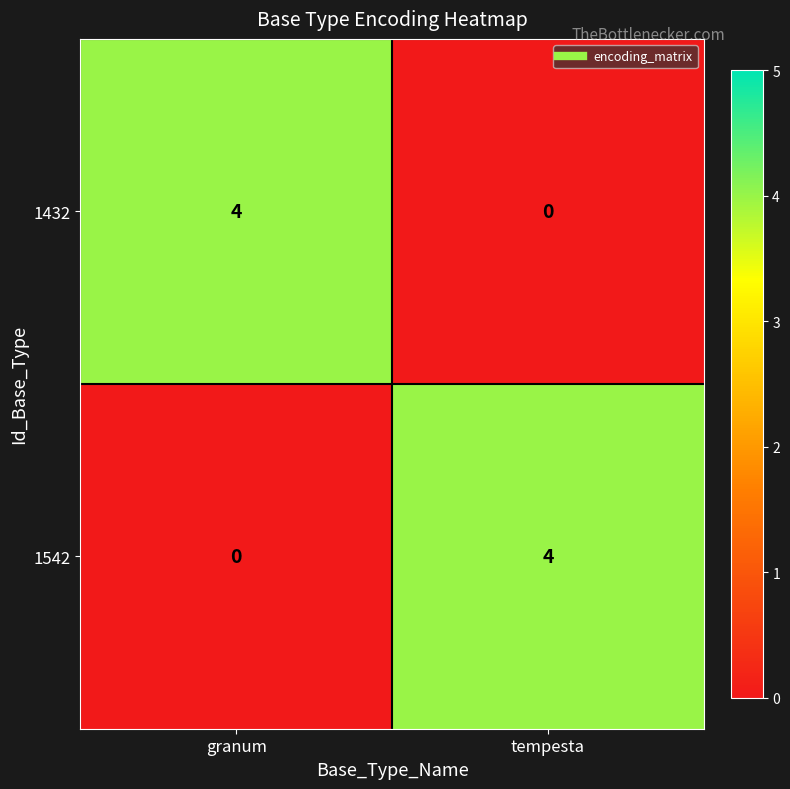

What is the highest value of the 1542 series?

4